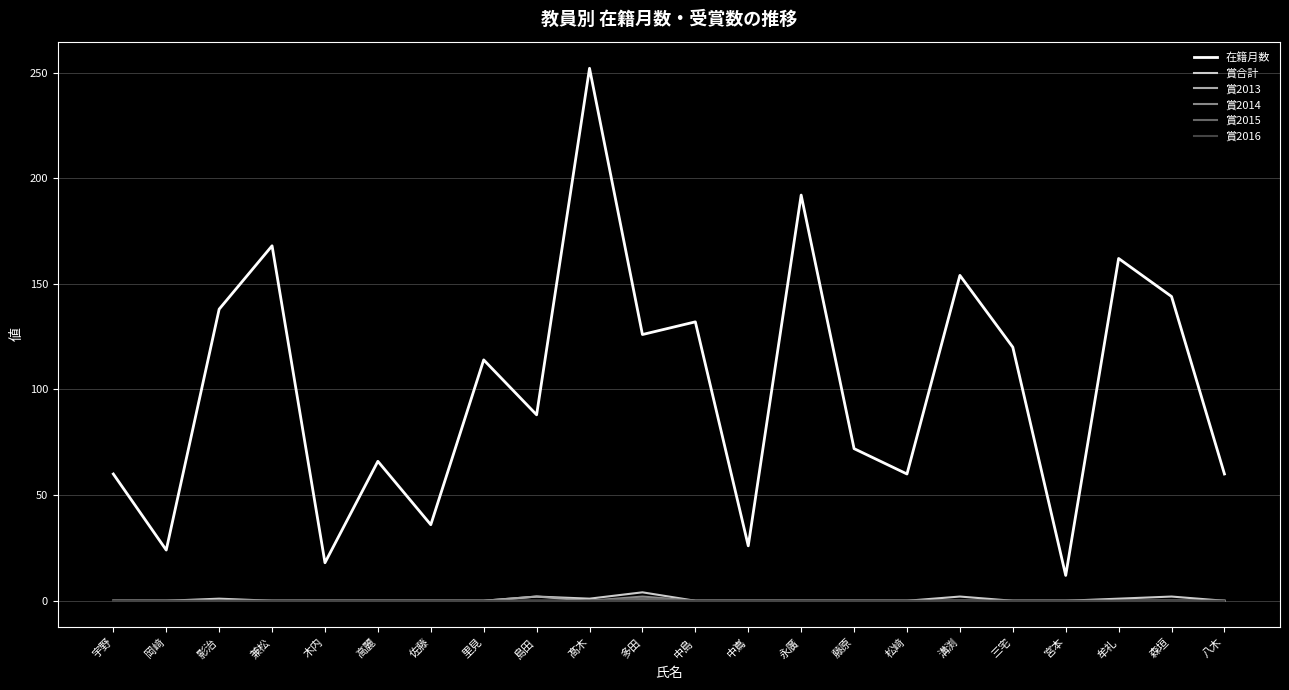

The 賞2016 series shows 0 at 溝渕. True or false?

True